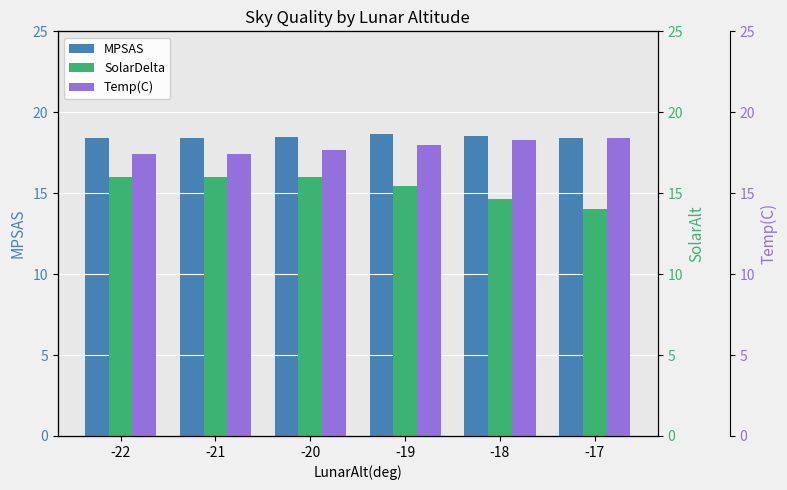

Rank the series at -20 from lowest to highest value.

SolarDelta, Temp(C), MPSAS